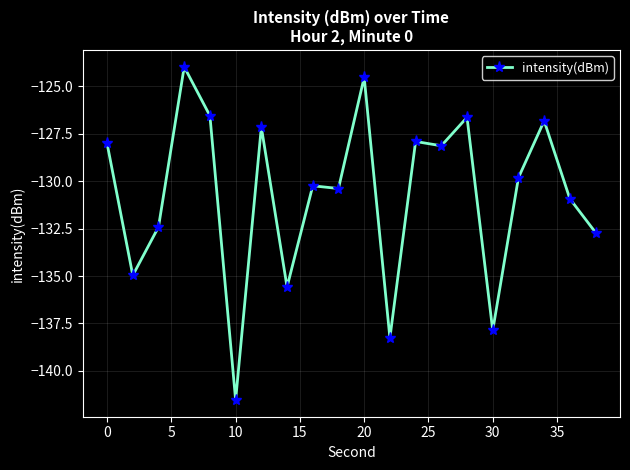

What is the difference between the second highest and second lowest values?

13.7